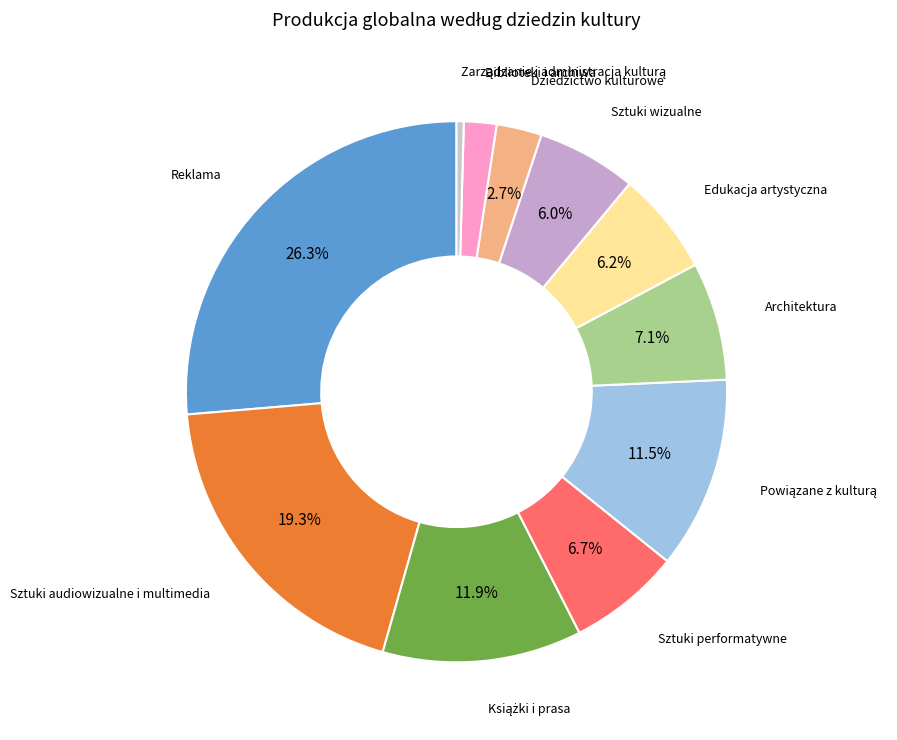

Rank the categories by value from highest to lowest.

Reklama, Sztuki audiowizualne i multimedia, Książki i prasa, Powiązane z kulturą, Architektura, Sztuki performatywne, Edukacja artystyczna, Sztuki wizualne, Dziedzictwo kulturowe, Biblioteki i archiwa, Zarządzanie i administracja kulturą